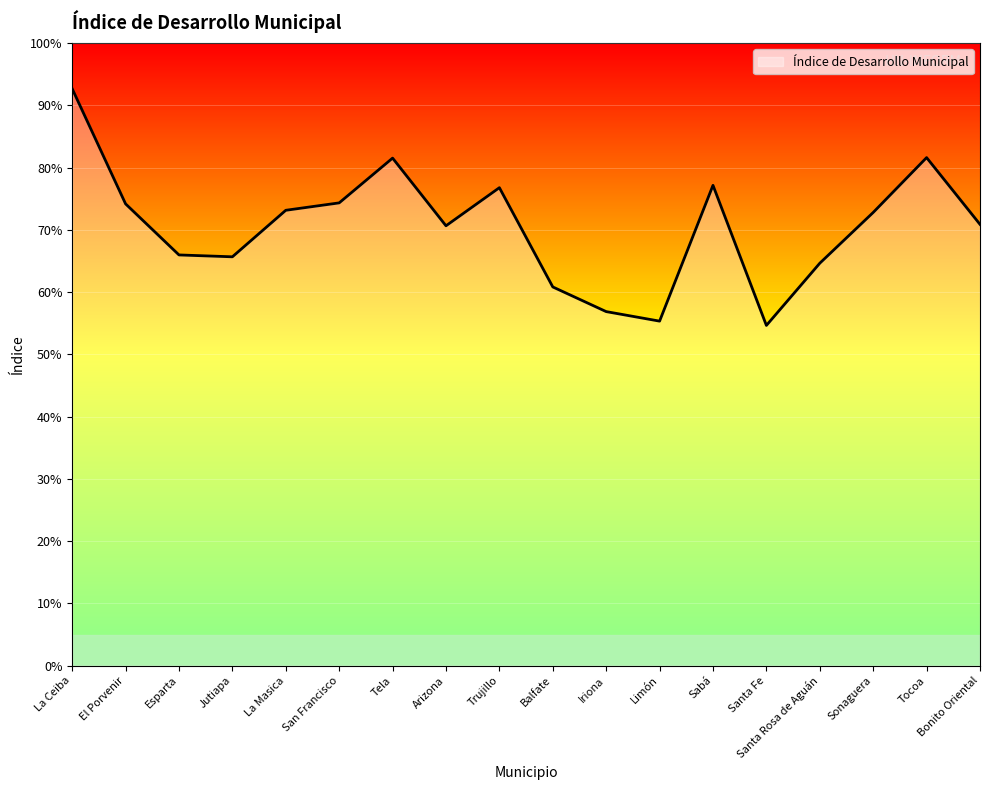

Which label corresponds to the largest value in the chart?

La Ceiba